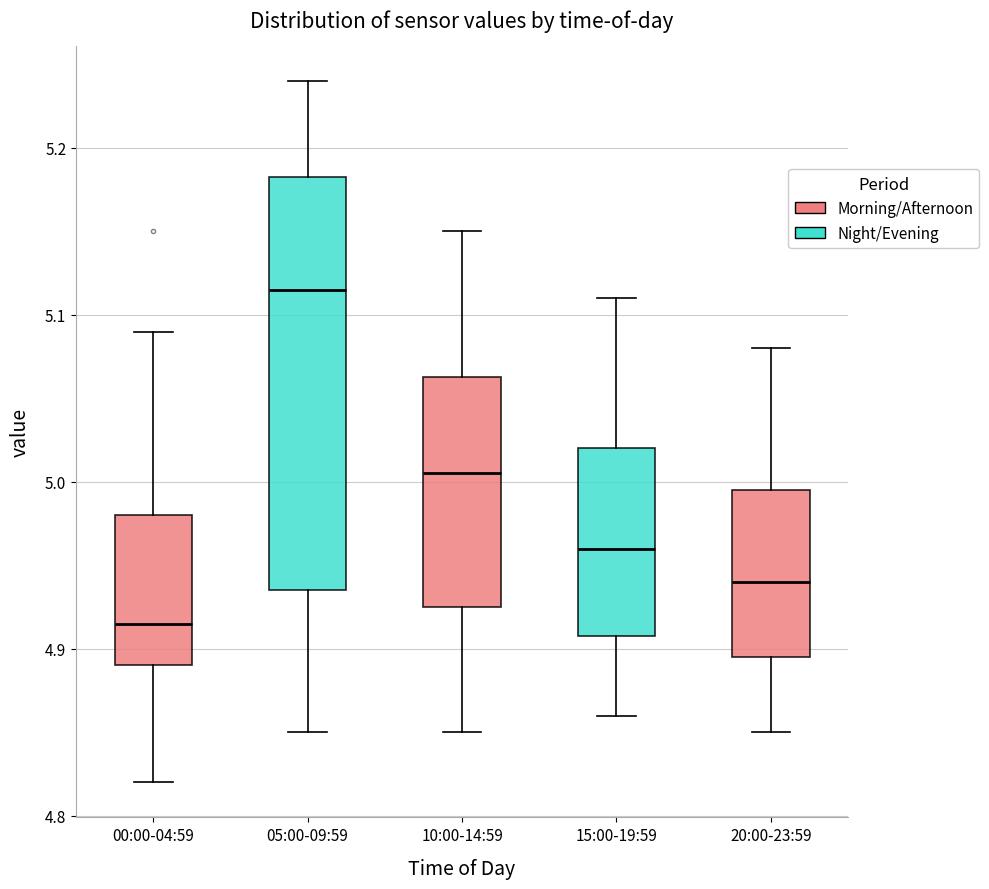

Which box's median line is the highest?

05:00-09:59